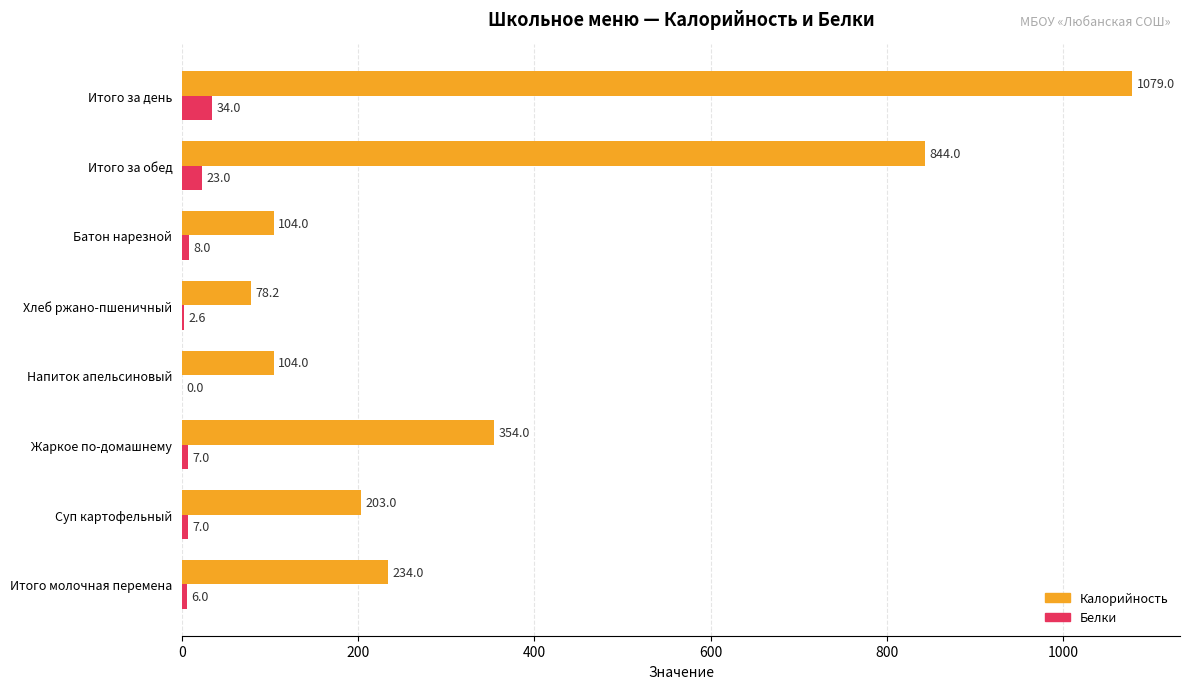

True or false: Белки has a value of 23.0 at Итого за обед.

True